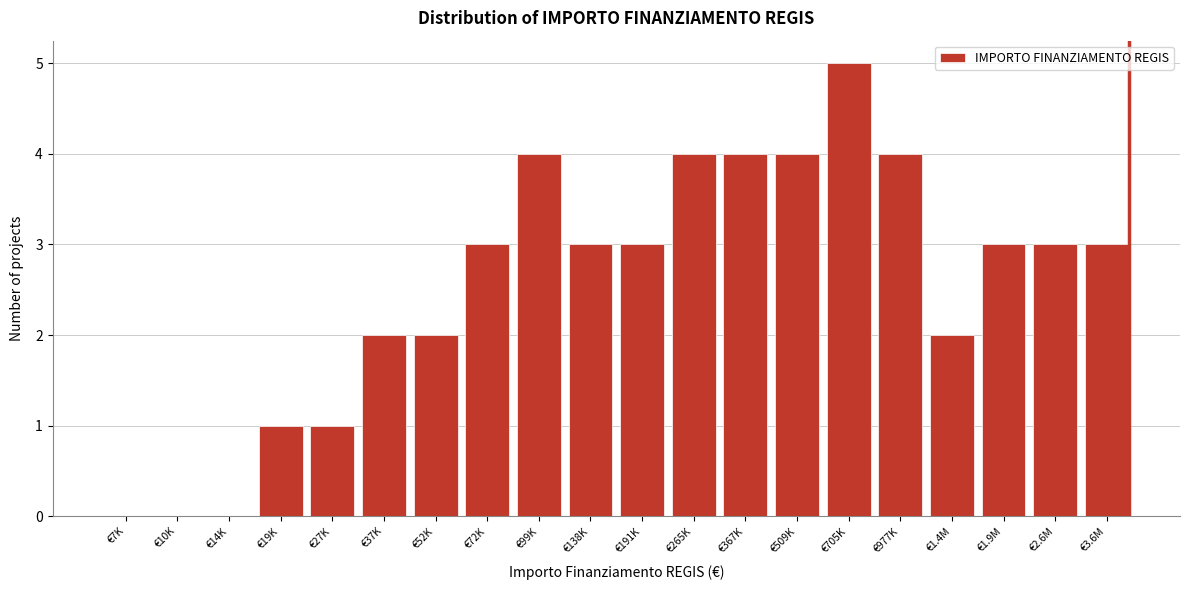

Reading left to right, extract all data points from this chart.

€7K=0	€10K=0	€14K=0	€19K=1	€27K=1	€37K=2	€52K=2	€72K=3	€99K=4	€138K=3	€191K=3	€265K=4	€367K=4	€509K=4	€705K=5	€977K=4	€1.4M=2	€1.9M=3	€2.6M=3	€3.6M=3